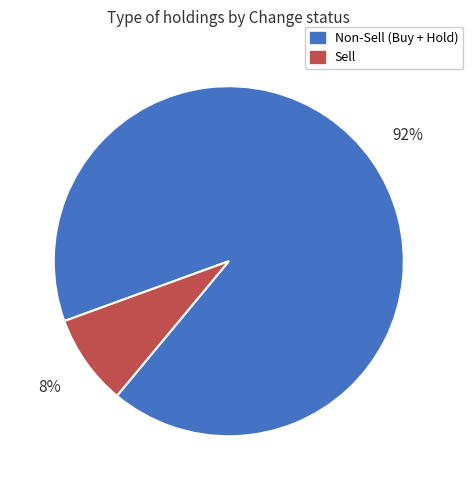

Does any single category account for the majority?

Yes